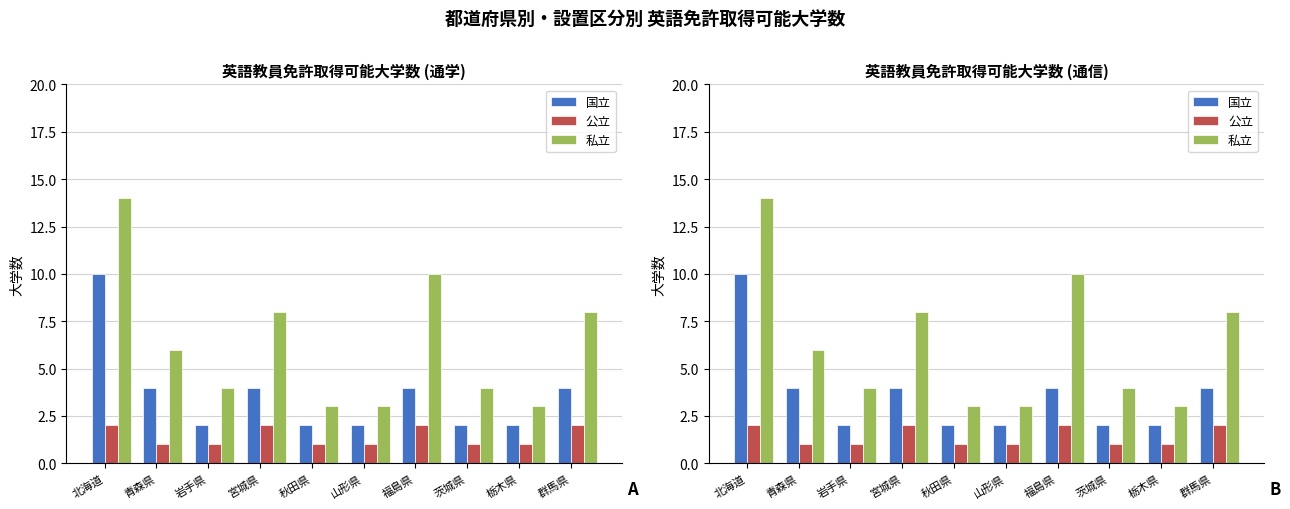

Does the chart contain stacked bars?

No